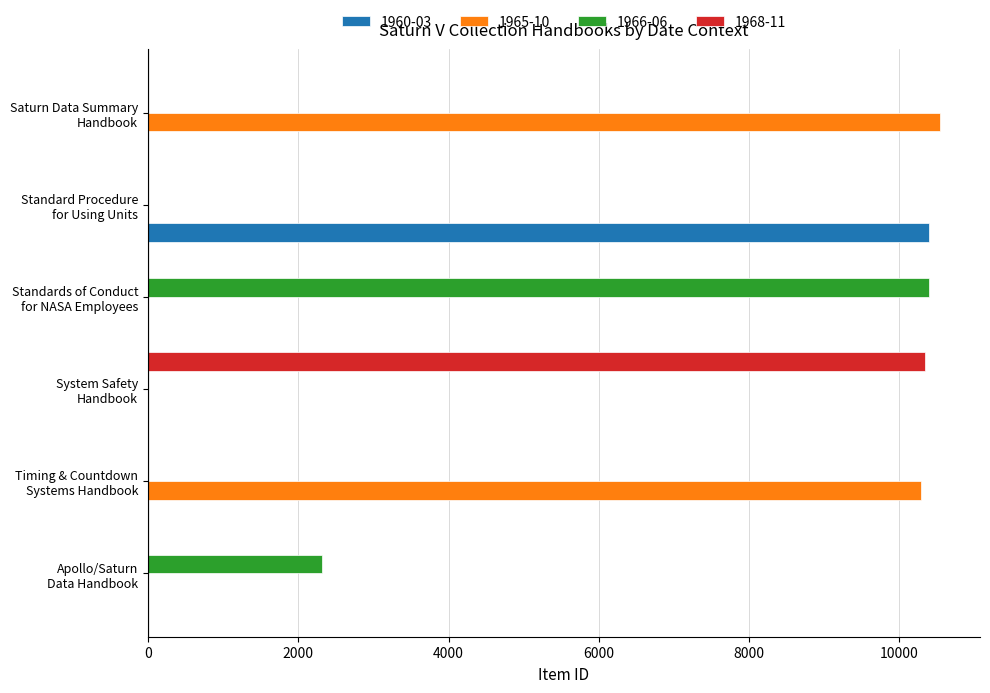

What is the maximum value shown in the chart?

10545